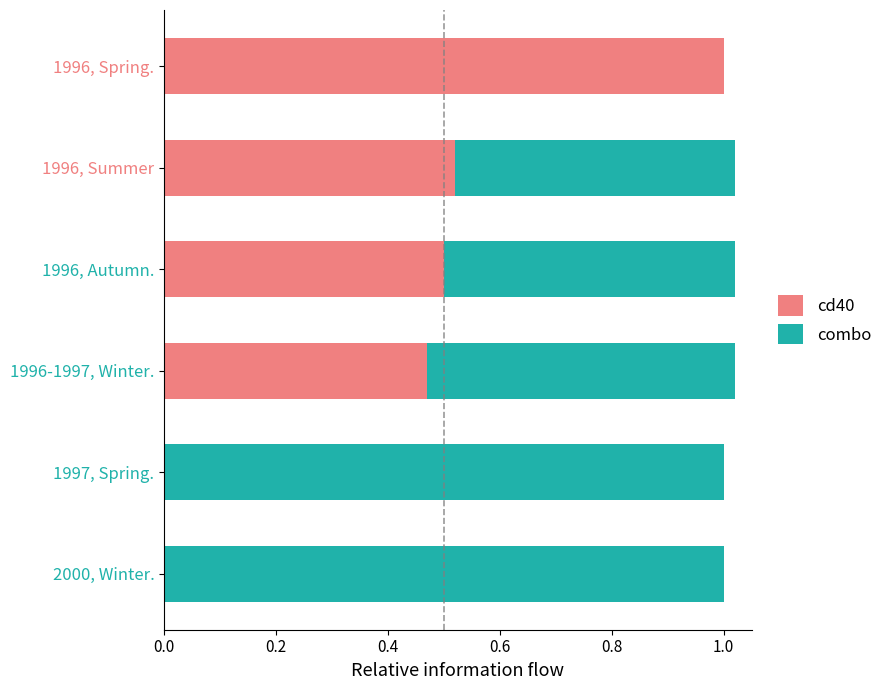

What is the total value across all series at 1997, Spring.?

1.0